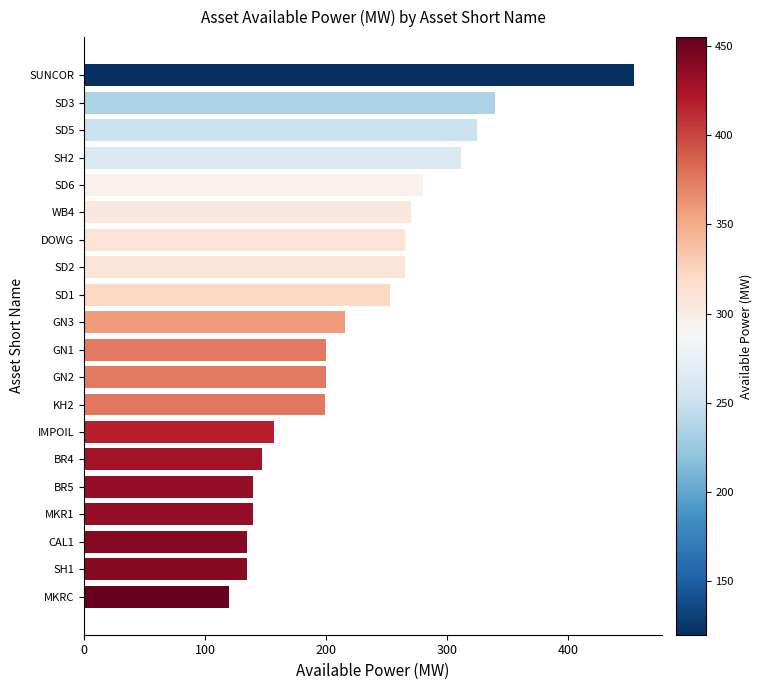

Is it true that the value at SH1 is 135?

True